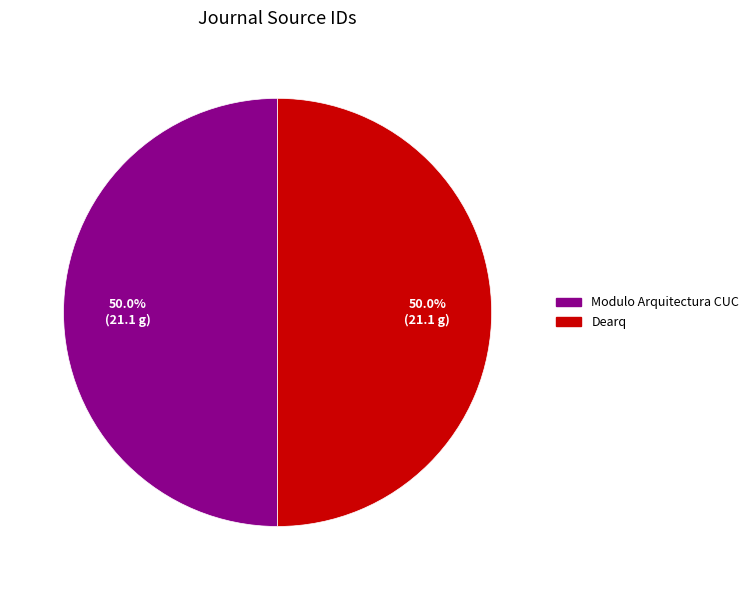

Approximately how many times larger is the value at Dearq compared to Modulo Arquitectura CUC?

1.0